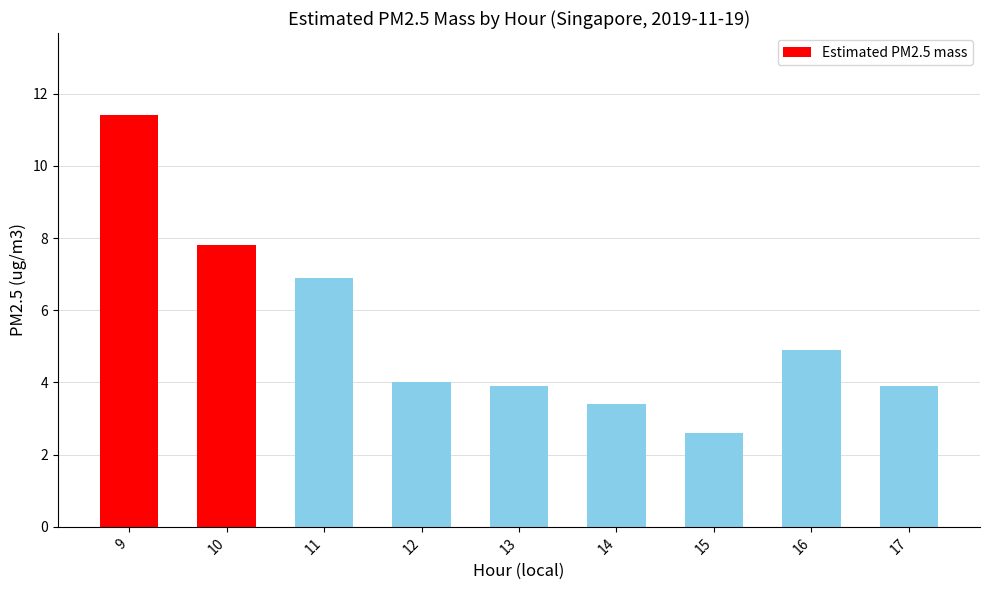

What is the value of the 4th bar from the left?

4.0